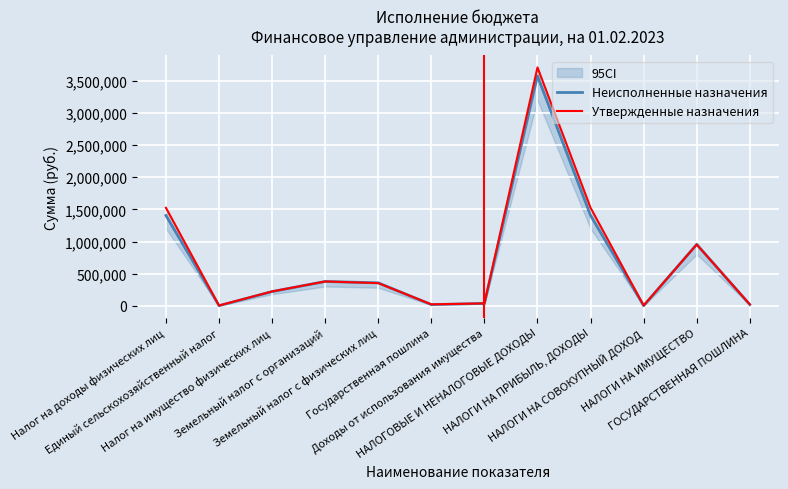

What is the lowest value of the Неисполненные назначения series?

724.8